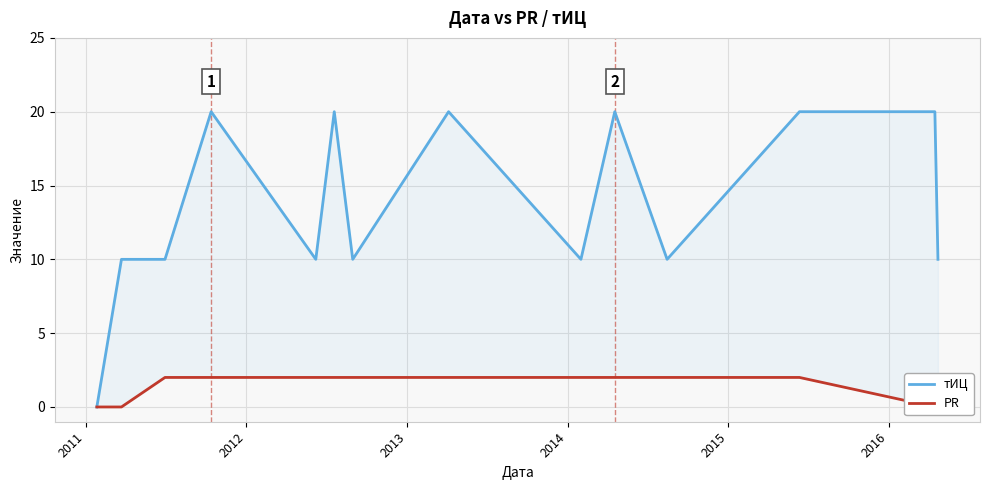

Rank the series by their average value, from highest to lowest.

тИЦ, PR